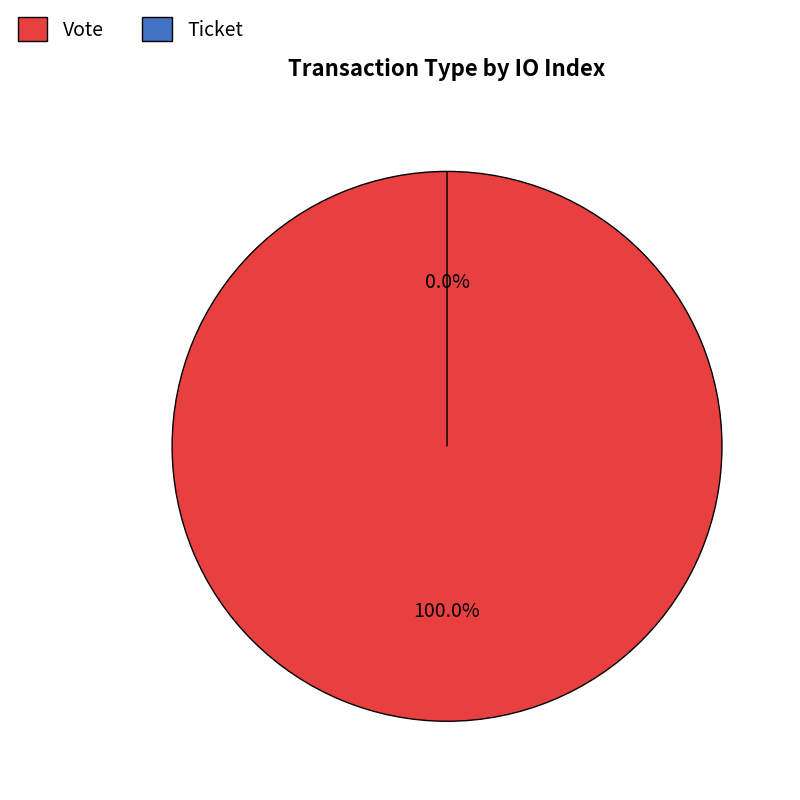

To the nearest percent, what is the average slice percentage?

50%